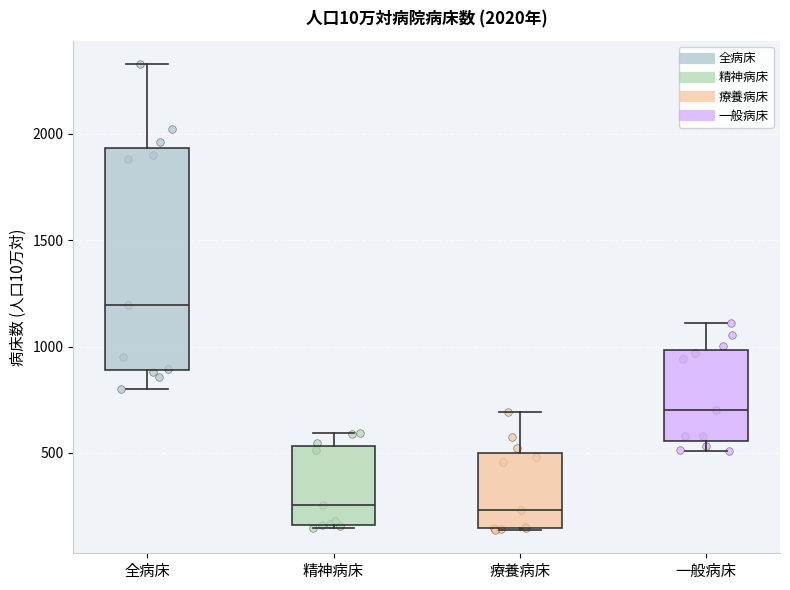

Comparing the boxes themselves (not the whiskers), which one is the tallest?

全病床